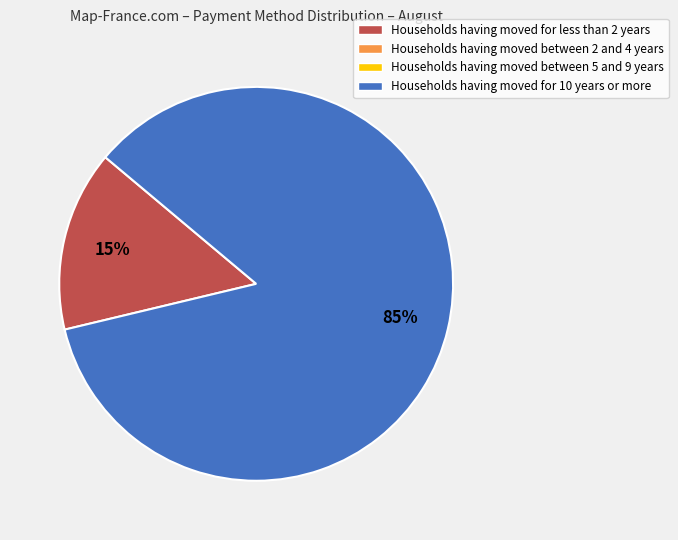

Does any single category account for the majority?

Yes